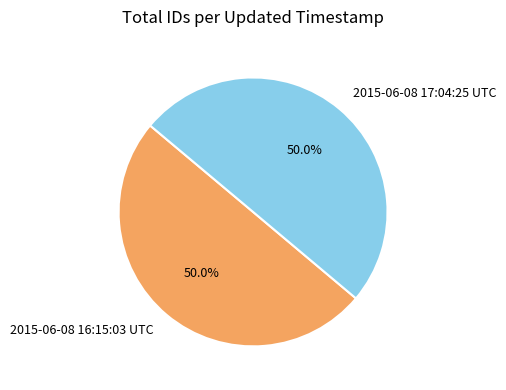

The 2015-06-08 17:04:25 UTC slice represents 37% of the pie. True or false?

False